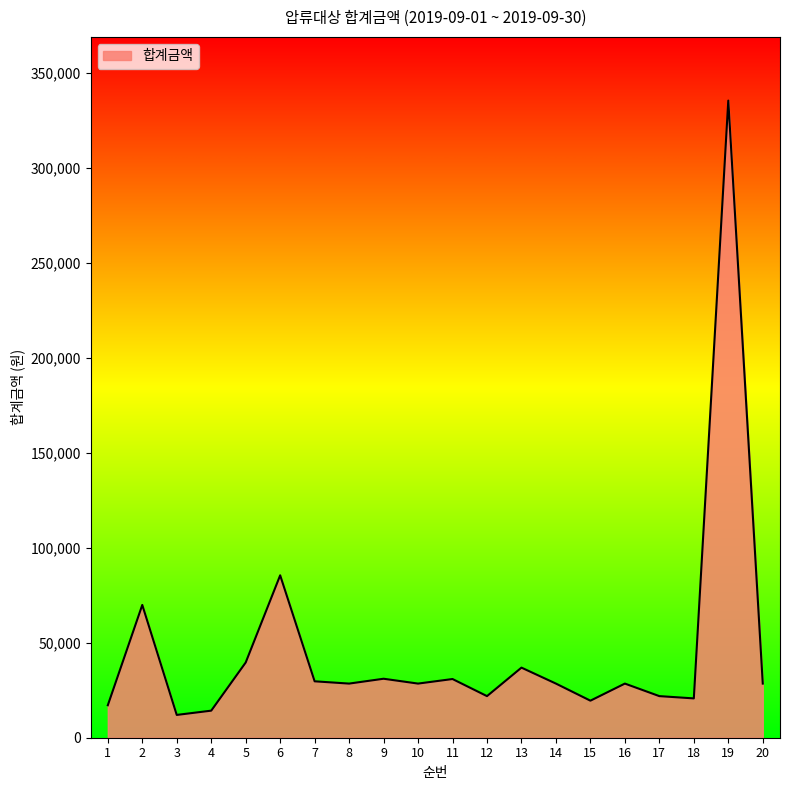

Does the chart display data point markers on the line(s)?

No